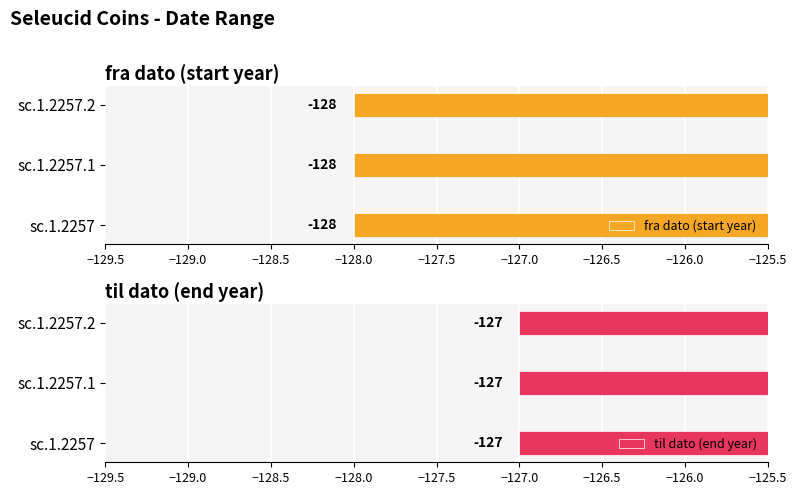

At which label does til dato reach its minimum?

sc.1.2257